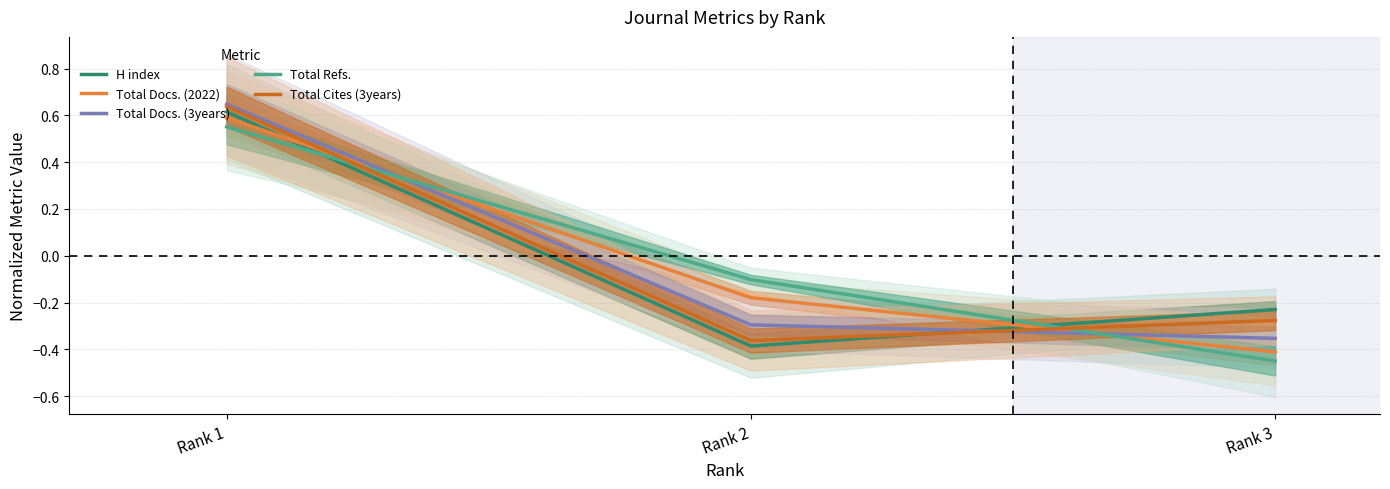

Is this an area chart (filled region under the line)?

No